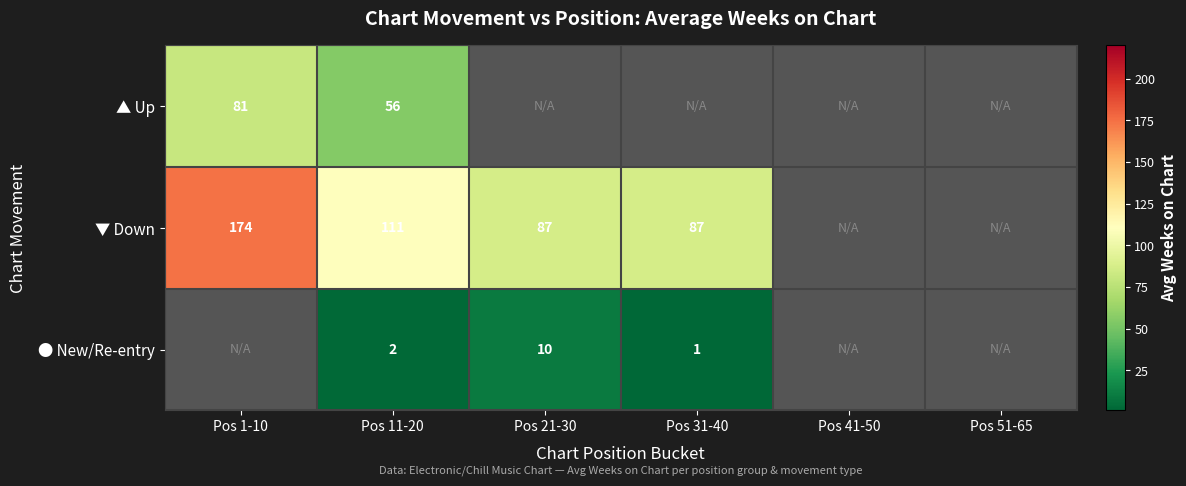

Is it true that ▼ Down equals 135.2 at Pos 31-40?

False